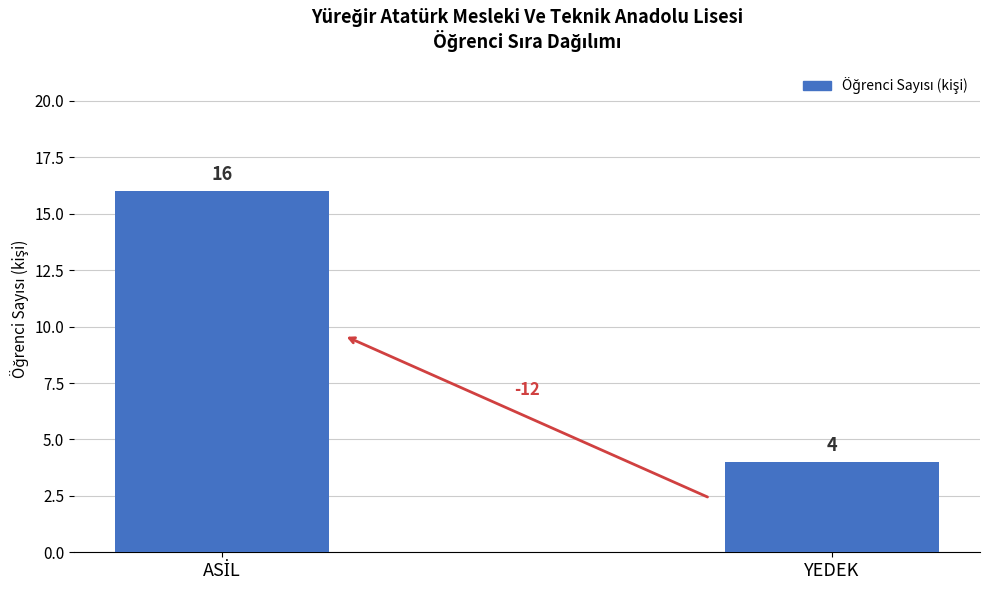

What is the value of the 2nd bar from the left?

4